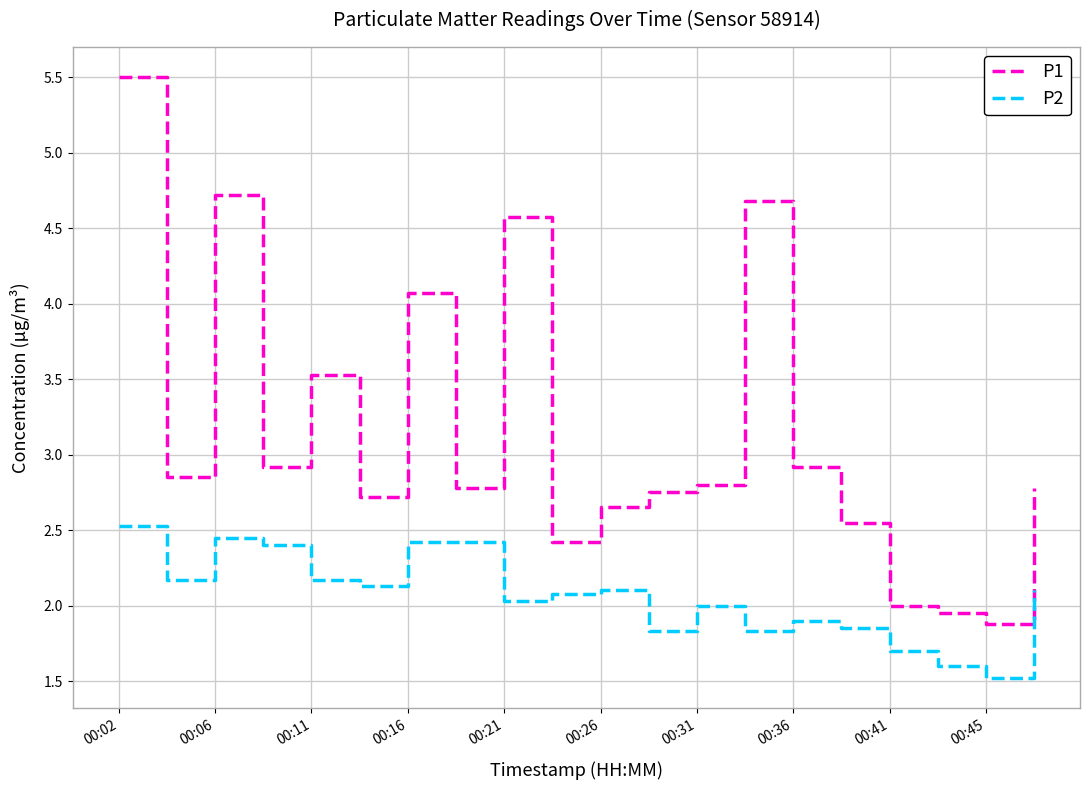

True or false: P1 and P2 intersect in this chart.

False